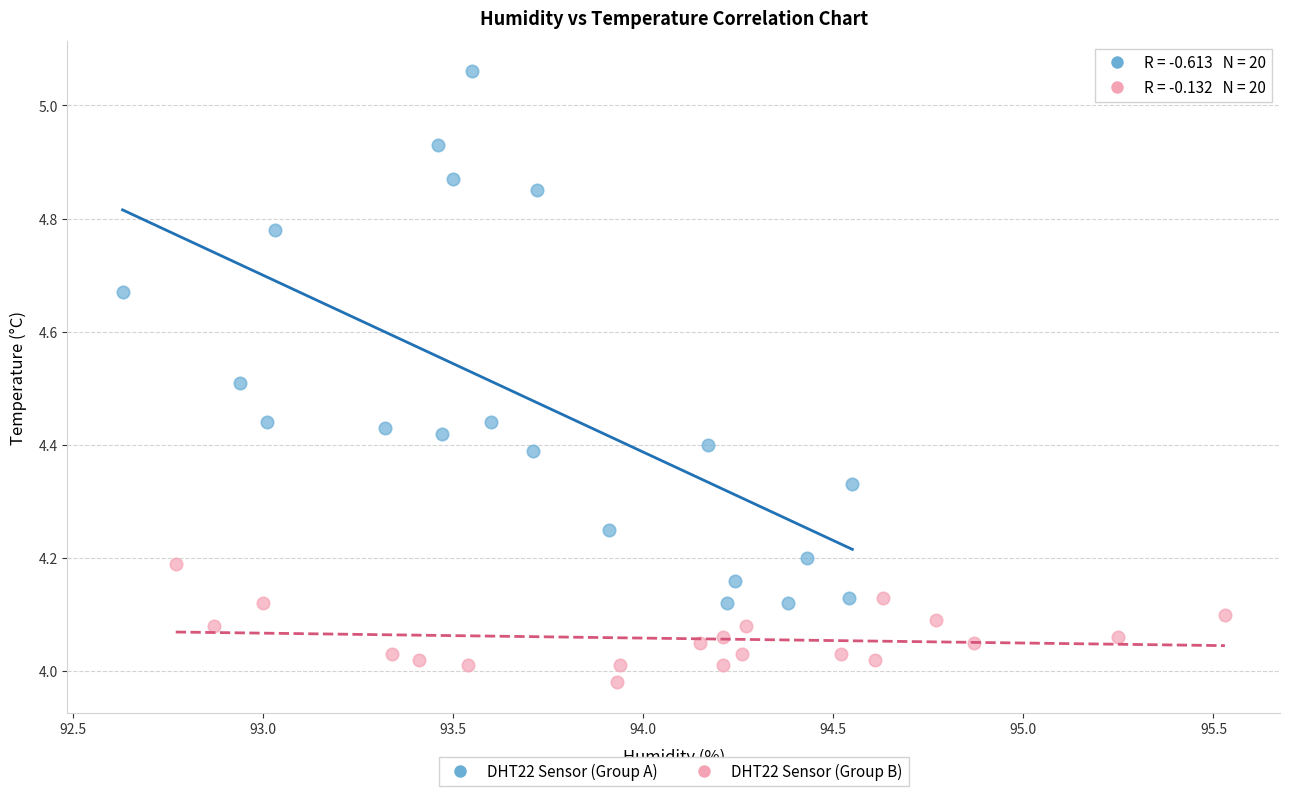

Which series has the widest spread of Y values?

DHT22 Sensor (Group A)